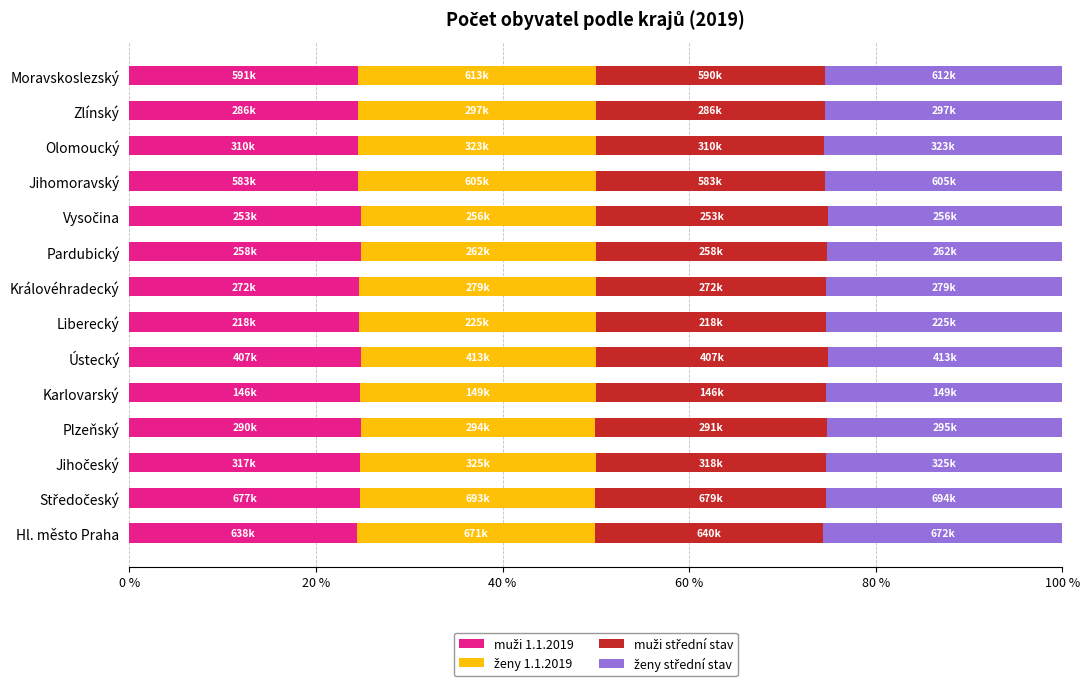

What is the total value across all series at Olomoucký?

100.0